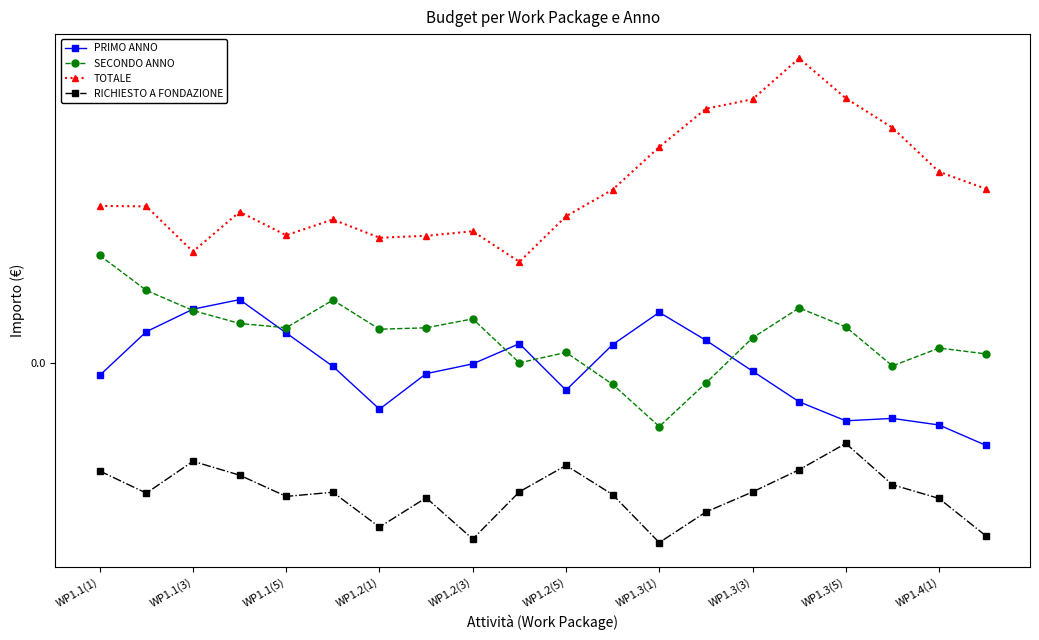

At which label is RICHIESTO A FONDAZIONE closest to 0?

WP1.3(5)